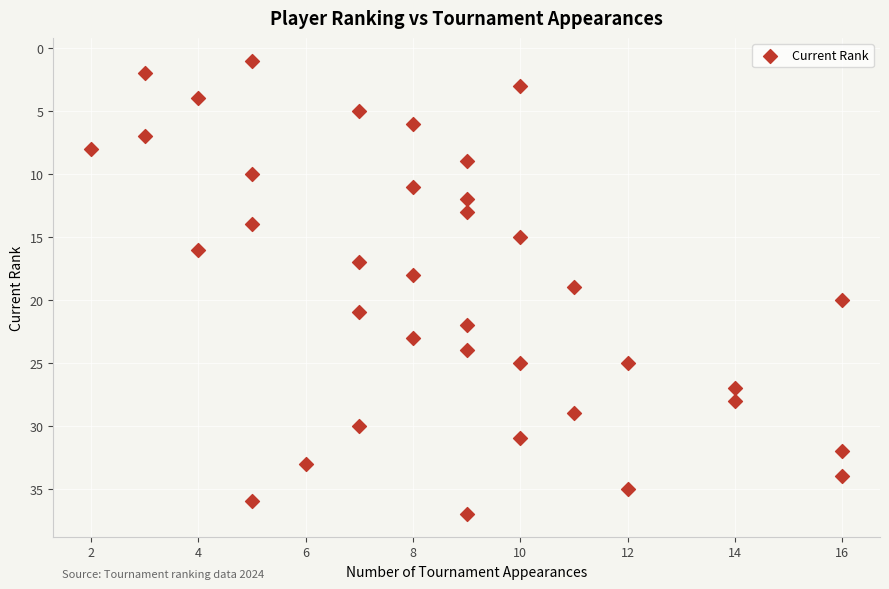

What is the range of Y values (max minus min)?

36